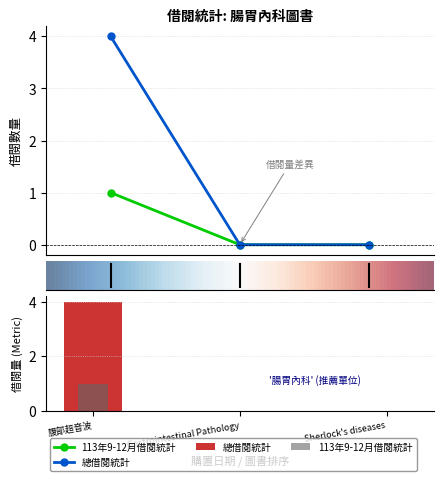

How many values in the 113年9-12月借閱統計 series exceed 0?

1